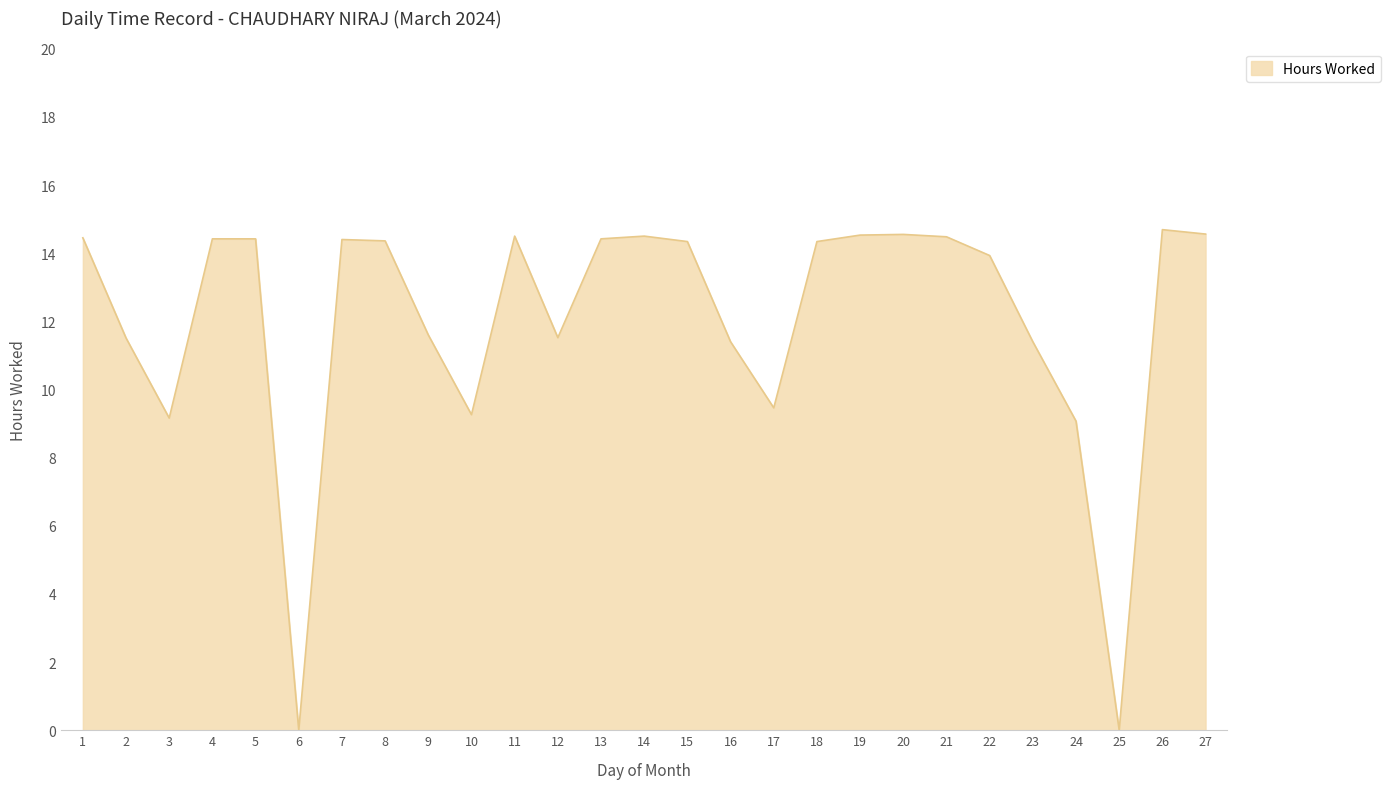

Where is the first local minimum?

3